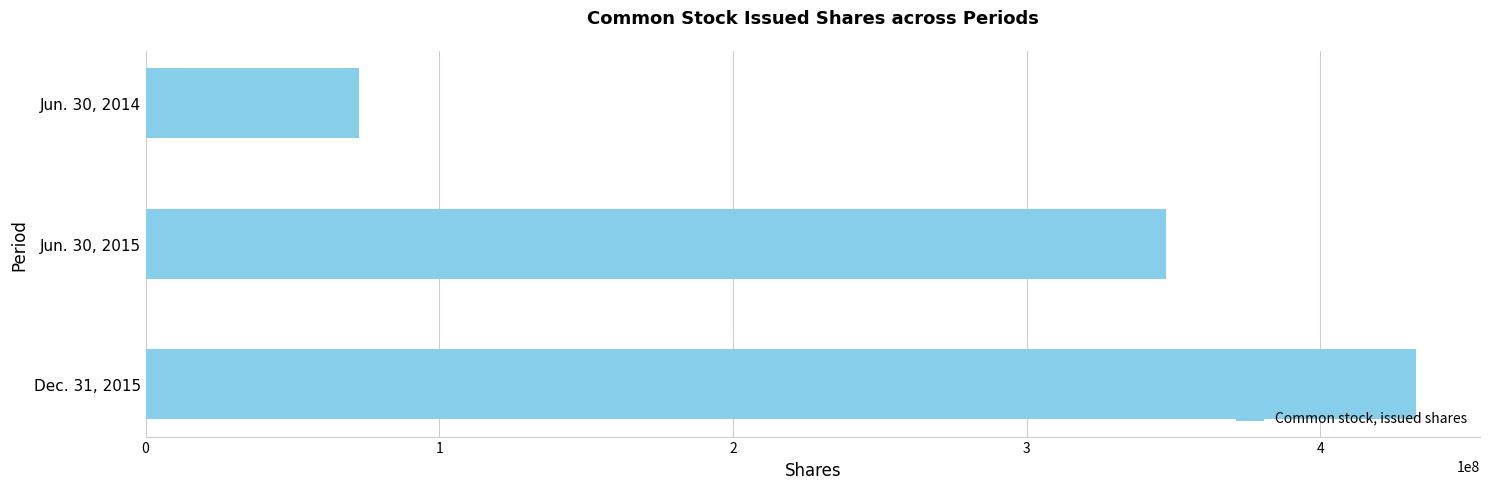

Reading top to bottom, what are all the values shown in this chart?

72684767	347442013	432719886